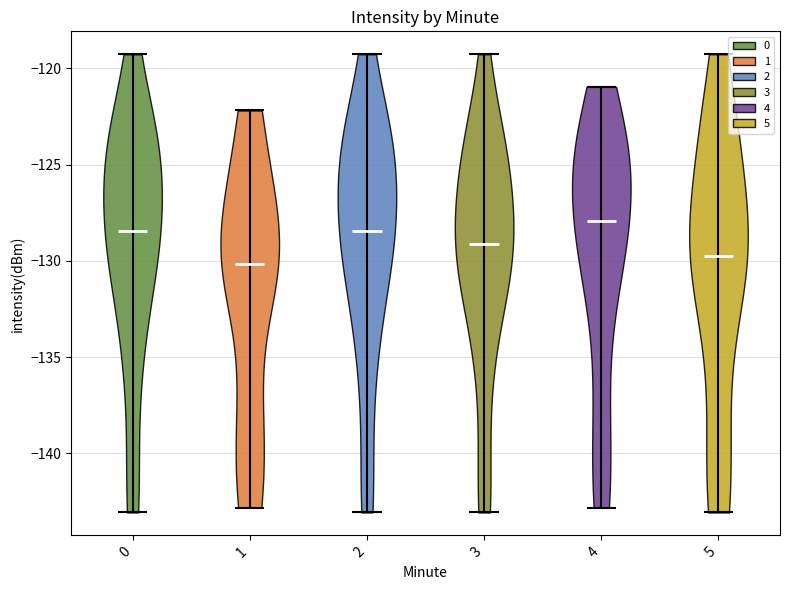

What is the highest point the violin at x = 5 reaches on the y-axis? The values are not printed on the chart, so give them approximately, as read against the axis.

-119.5